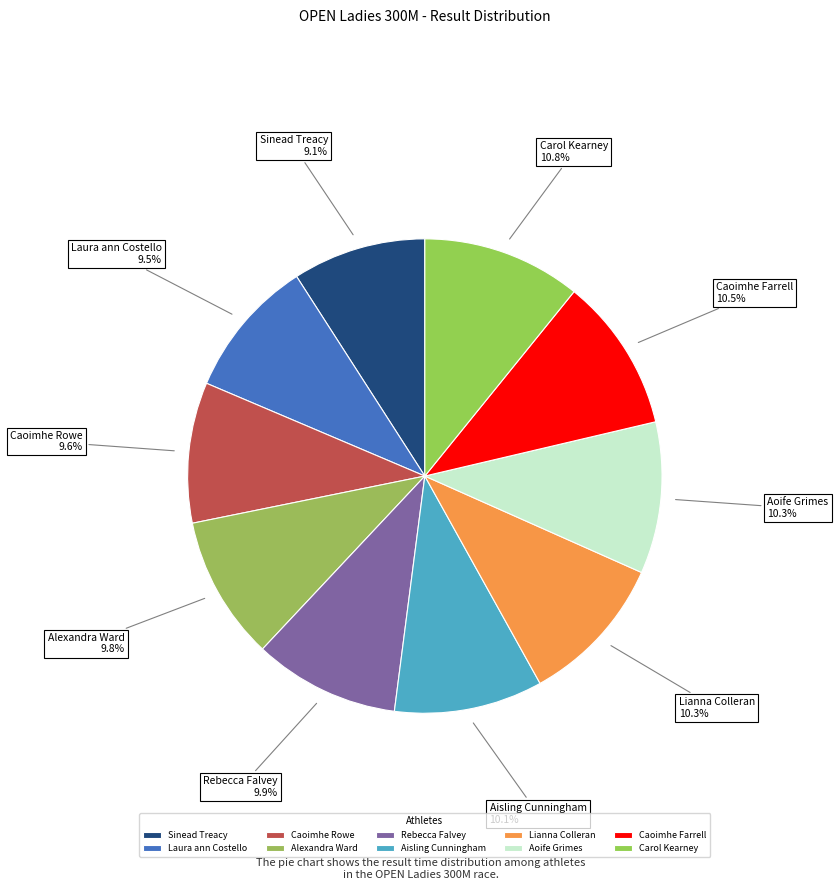

Is it true that Alexandra Ward is 10% of the pie?

True